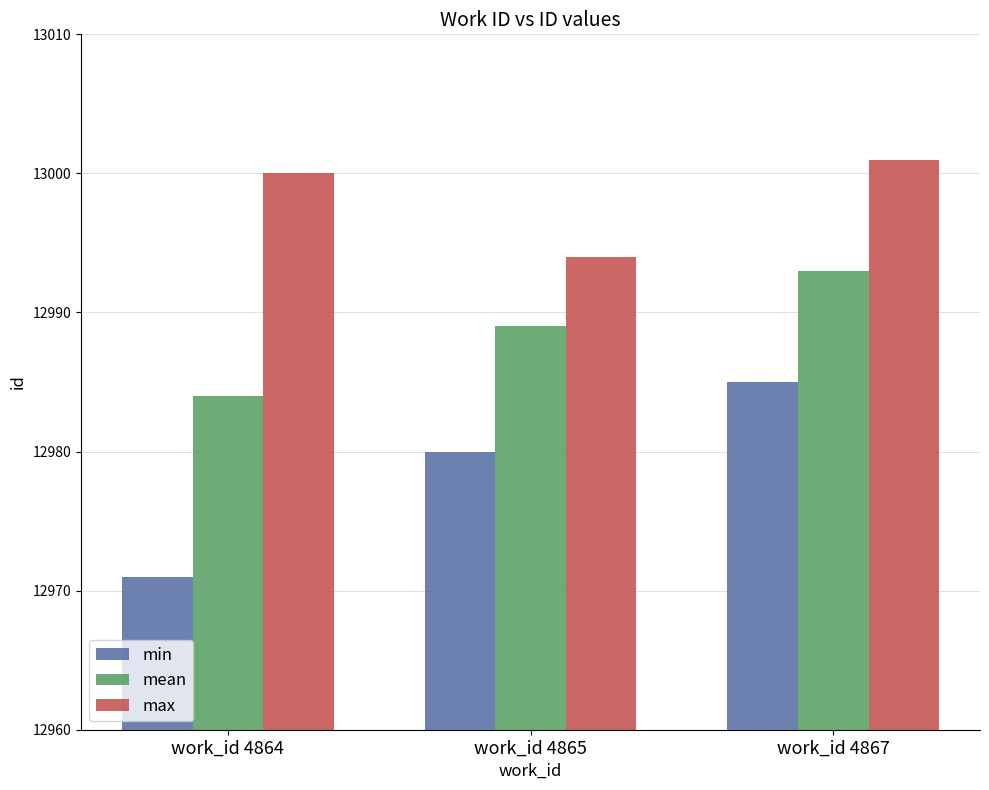

List the series in order of their overall mean, highest first.

max, mean, min